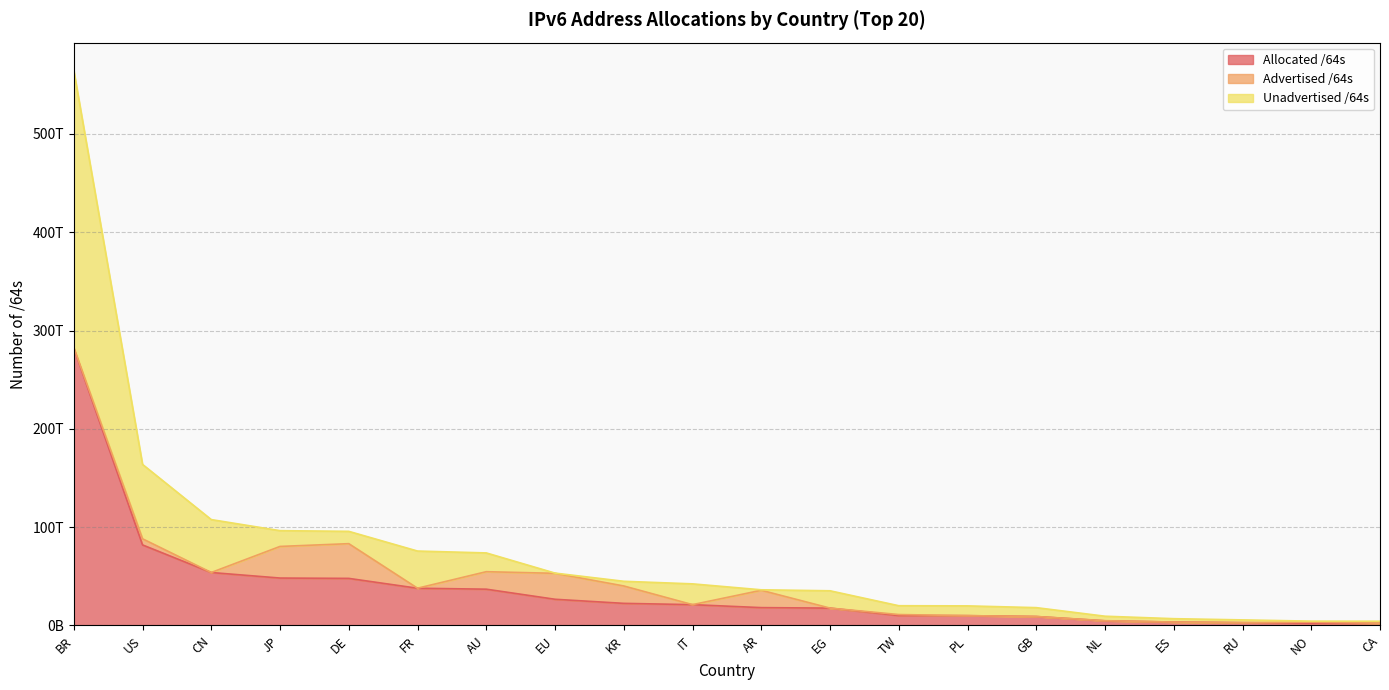

What is the difference between the Allocated /64s values at EU and FR?

11218457722880